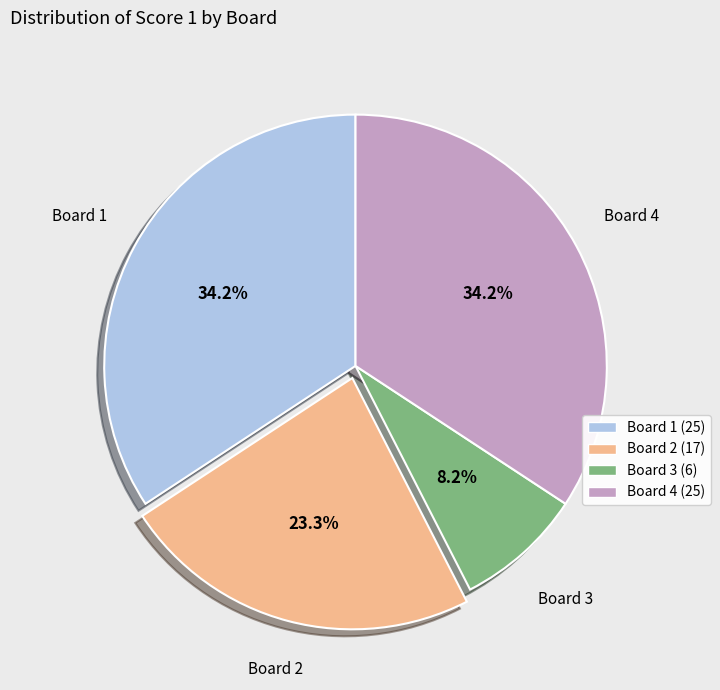

How many segments does this pie chart have?

4